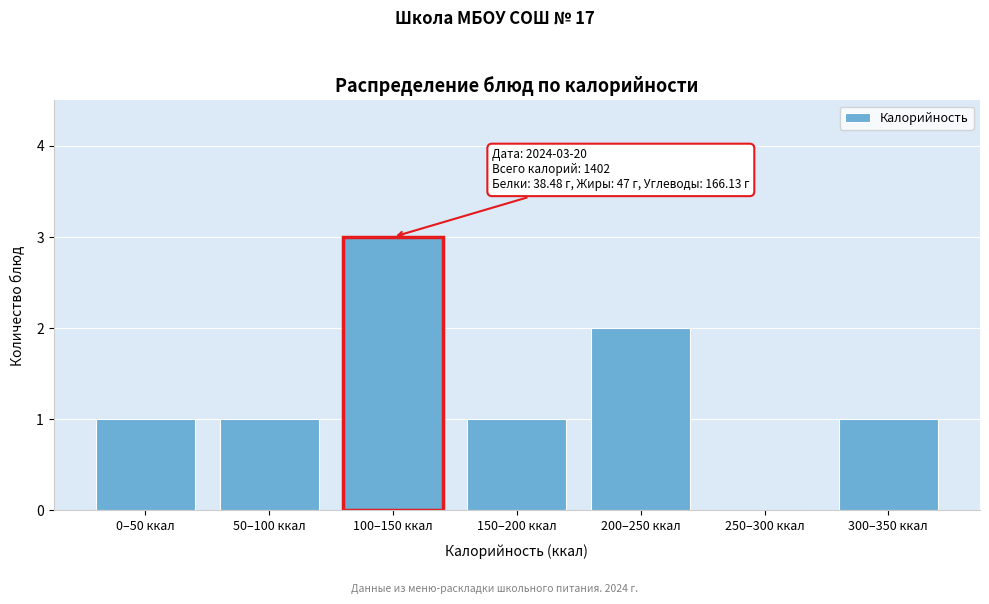

Reading left to right, transcribe all the data shown in this chart.

0–50 ккал=1	50–100 ккал=1	100–150 ккал=3	150–200 ккал=1	200–250 ккал=2	250–300 ккал=0	300–350 ккал=1